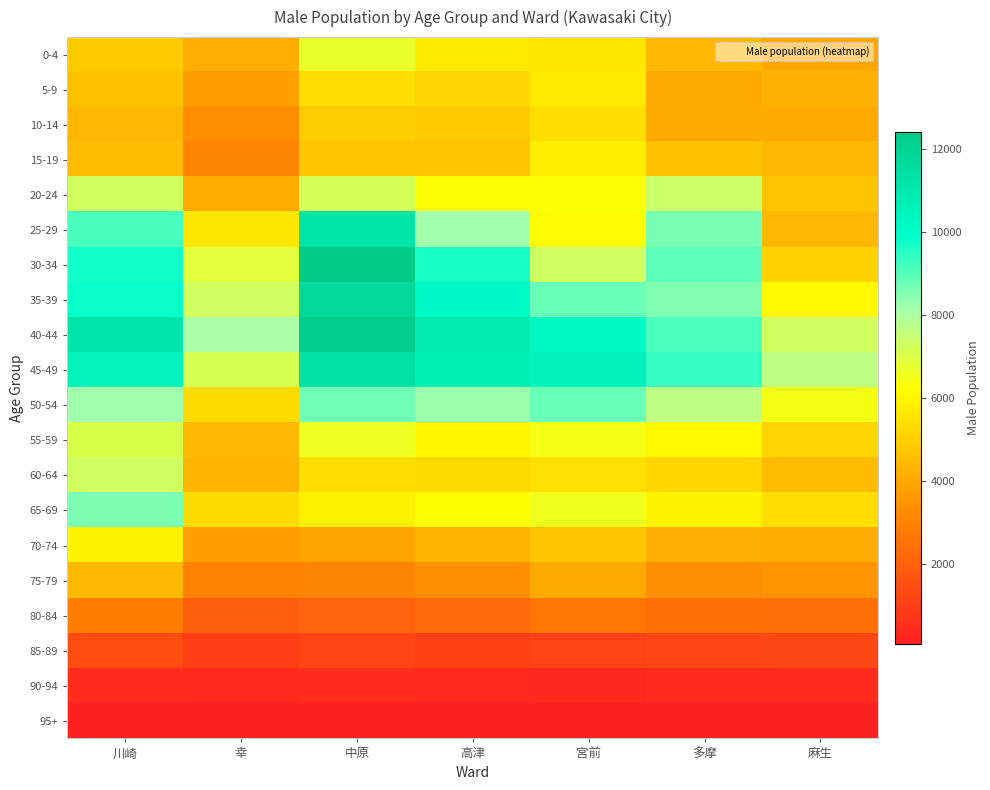

Reading left to right, transcribe all the data shown in this chart.

0-4: 川崎=4933	幸=4136	中原=6690	高津=5729	宮前=5631	多摩=4443	麻生=3938
5-9: 川崎=4619	幸=3747	中原=5420	高津=5167	宮前=5705	多摩=3990	麻生=4225
10-14: 川崎=4378	幸=3330	中原=4974	高津=4891	宮前=5392	多摩=4057	麻生=4069
15-19: 川崎=4521	幸=3102	中原=4781	高津=4771	宮前=5798	多摩=4661	麻生=4402
20-24: 川崎=7249	幸=4093	中原=7183	高津=6312	宮前=6294	多摩=7368	麻生=4708
25-29: 川崎=9145	幸=5623	中原=11266	高津=8169	宮前=6172	多摩=8638	麻生=4443
30-34: 川崎=9759	幸=6881	中原=12429	高津=9684	宮前=7310	多摩=8947	麻生=5134
35-39: 川崎=9866	幸=7281	中原=11787	高津=10176	宮前=8777	多摩=8556	麻生=6097
40-44: 川崎=11220	幸=8045	中原=12345	高津=10975	宮前=10291	多摩=9129	麻生=7304
45-49: 川崎=10542	幸=7132	中原=11452	高津=10701	宮前=10548	多摩=9365	麻生=7677
50-54: 川崎=8204	幸=5374	中原=8750	高津=8263	宮前=8788	多摩=7689	麻生=6472
55-59: 川崎=7025	幸=4491	中原=6612	高津=6025	宮前=6446	多摩=6062	麻生=5158
60-64: 川崎=7306	幸=4351	中原=5391	高津=5301	宮前=5438	多摩=5191	麻生=4518
65-69: 川崎=8585	幸=5353	中原=5899	高津=6237	宮前=6549	多摩=5978	麻生=5382
70-74: 川崎=5913	幸=3770	中原=3882	高津=4345	宮前=4796	多摩=4175	麻生=4098
75-79: 川崎=4444	幸=3018	中原=3085	高津=3315	宮前=4038	多摩=3380	麻生=3463
80-84: 川崎=2895	幸=1948	中原=2138	高津=2255	宮前=2598	多摩=2477	麻生=2488
85-89: 川崎=1417	幸=1019	中原=1190	高津=1045	宮前=1085	多摩=1217	麻生=1229
90-94: 川崎=445	幸=364	中原=449	高津=365	宮前=347	多摩=413	麻生=446
95+: 川崎=83	幸=64	中原=102	高津=62	宮前=64	多摩=90	麻生=84